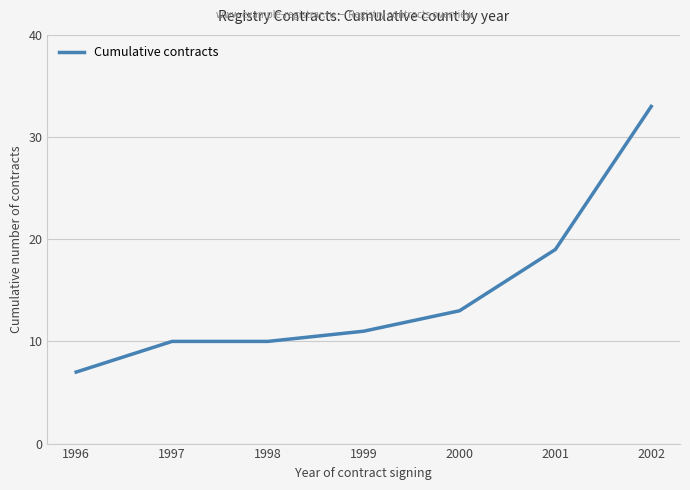

Is it true that the value at 1998 is 10?

True